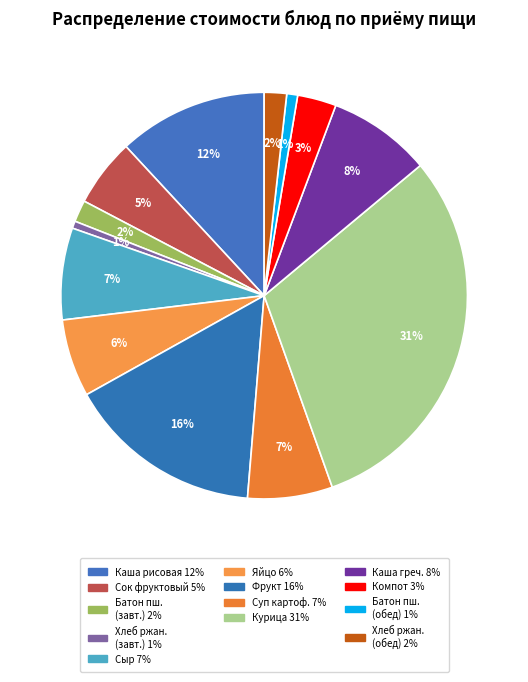

How many slices are in this pie chart?

13